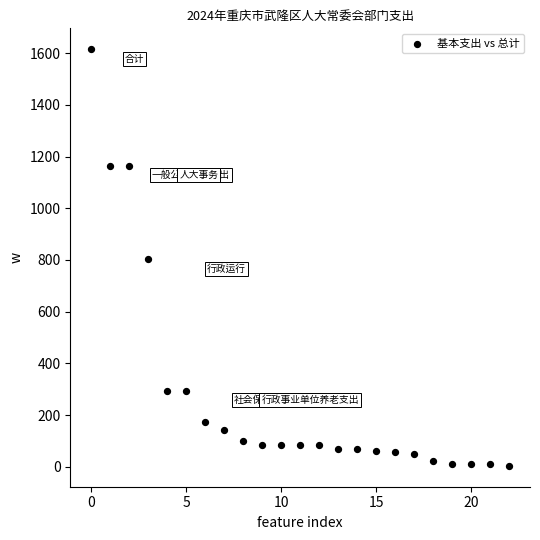

Count the number of points in this scatter plot.

23